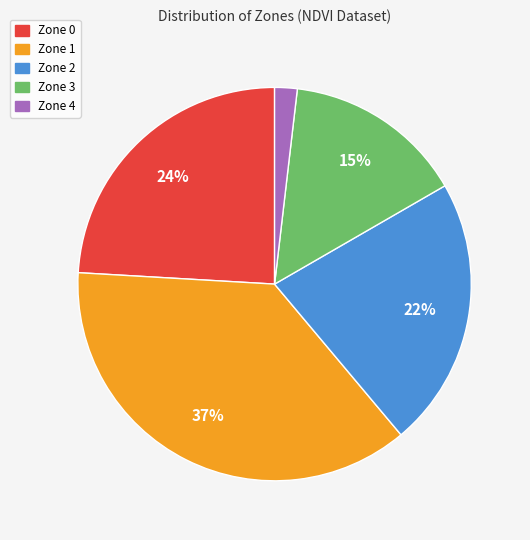

What is the largest slice in the pie chart?

Zone 1